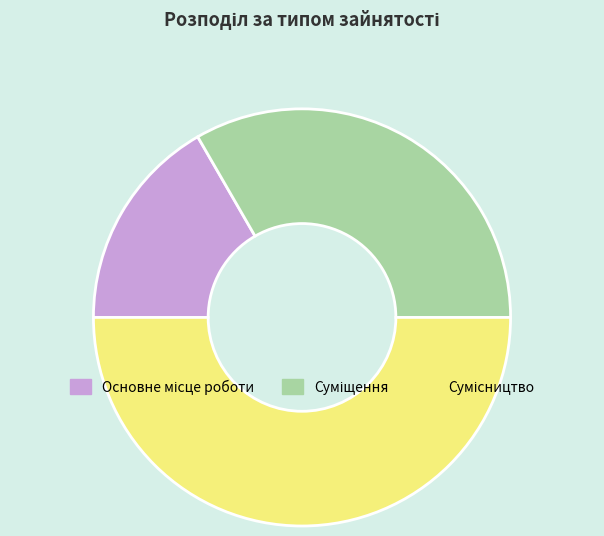

Is it true that Основне місце роботи is 25% of the pie?

False